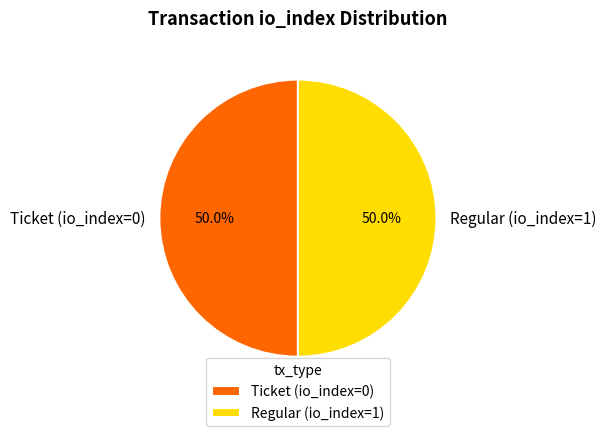

To the nearest percent, what is the difference between the largest and smallest slice percentages?

0%